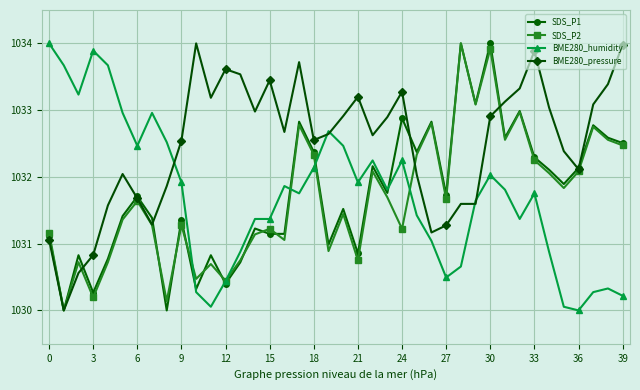

What is the maximum value for SDS_P2?

1034.0